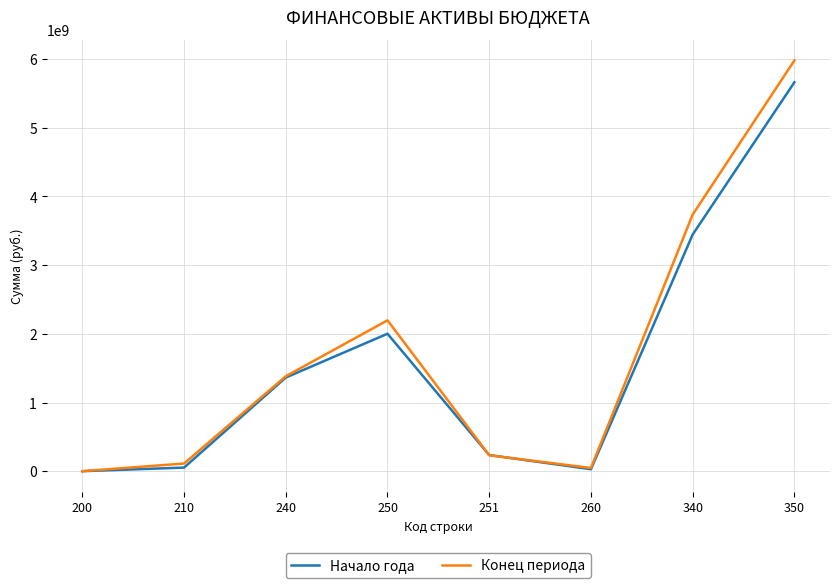

The Начало года series shows 28480566.9 at 260. True or false?

True